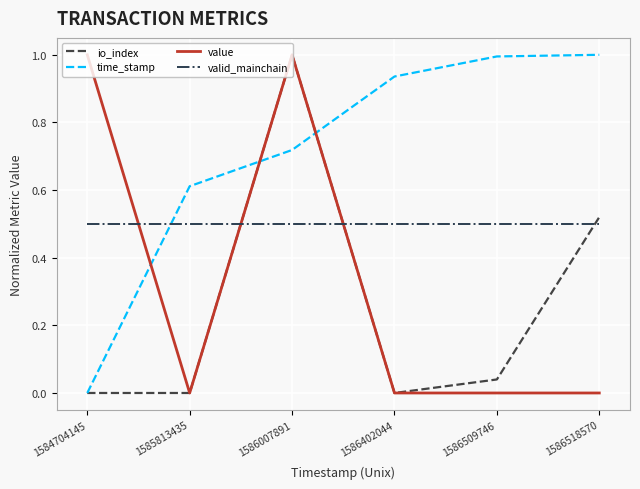

What is the greatest value displayed?

1.0